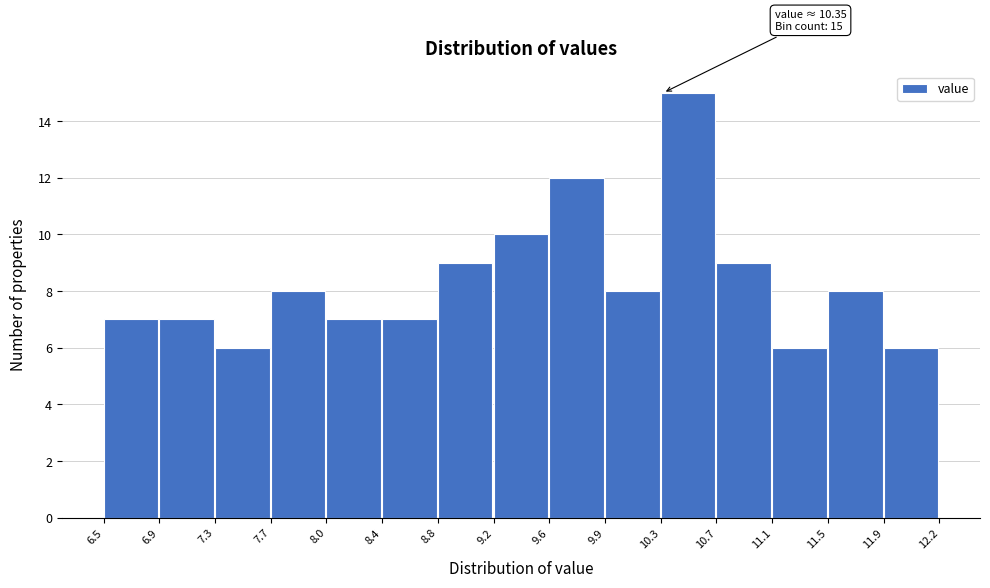

Over which range of the x-axis is the bar tallest?

10.3 to 10.7